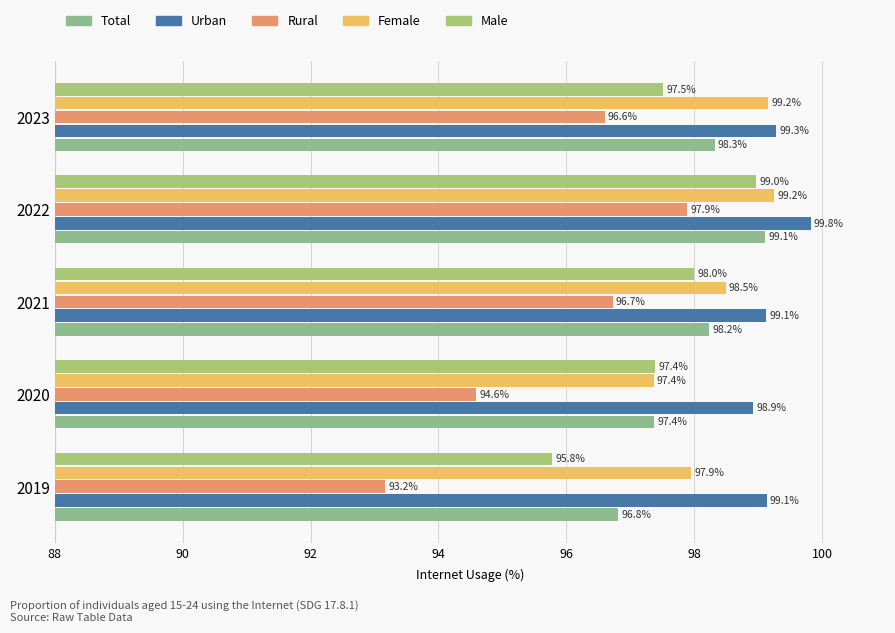

What is the maximum value for Female?

99.2